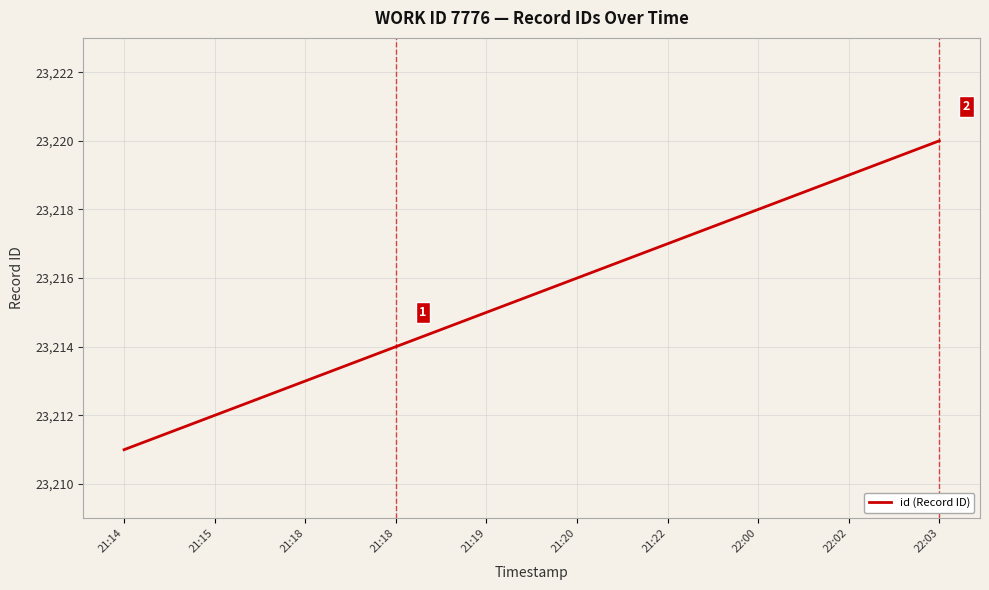

Does the chart have visible grid lines?

Yes